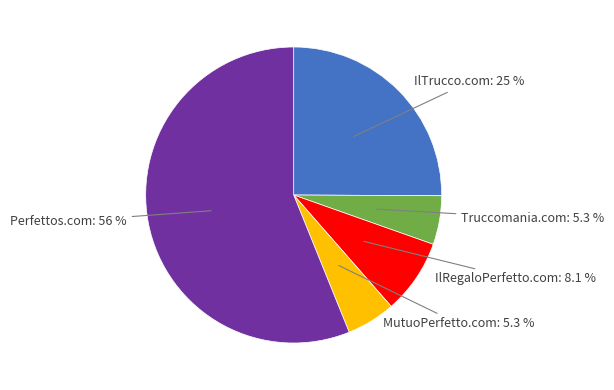

Is there a majority slice in this chart?

Yes